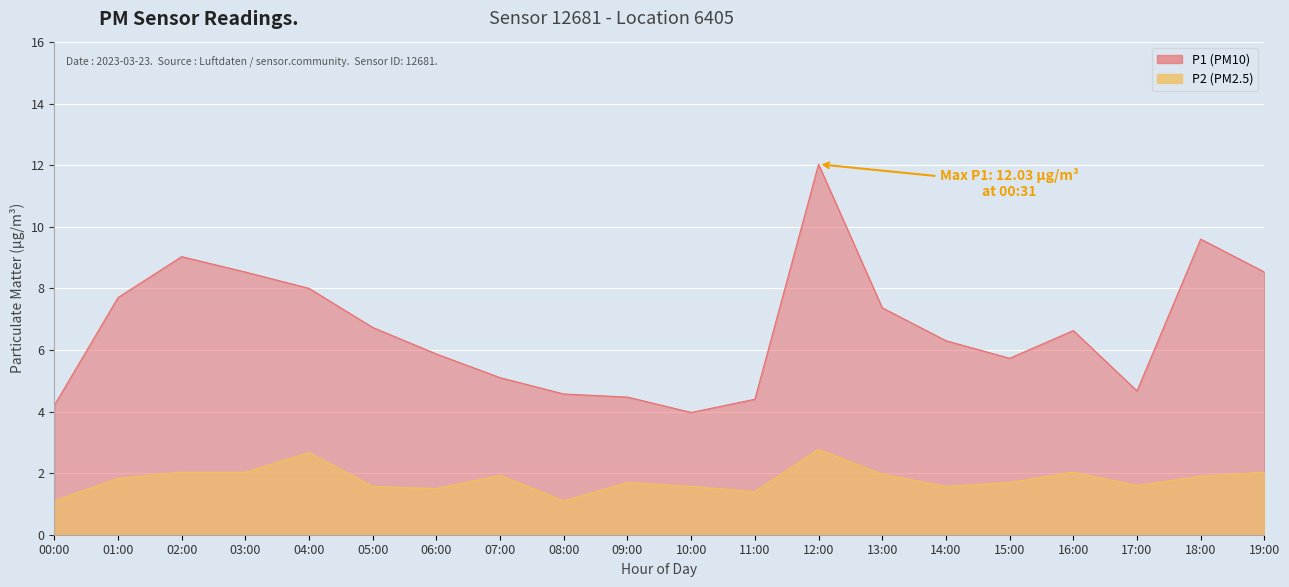

What is the value of the P2 point at the 7th from the left?

1.5